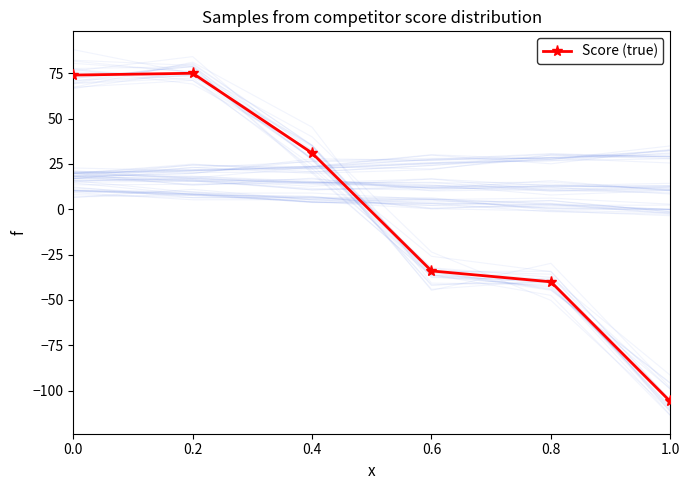

Rank the categories by value from highest to lowest.

0.2, 0.0, 0.4, 0.6, 0.8, 1.0